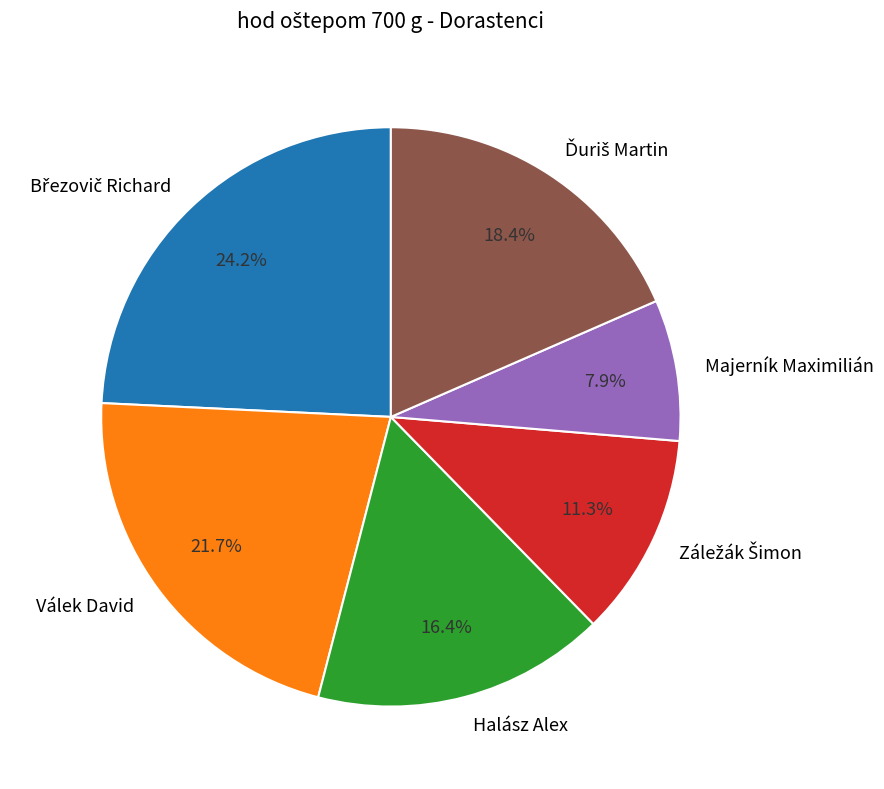

Which category has the smallest portion of the pie?

Majerník Maximilián